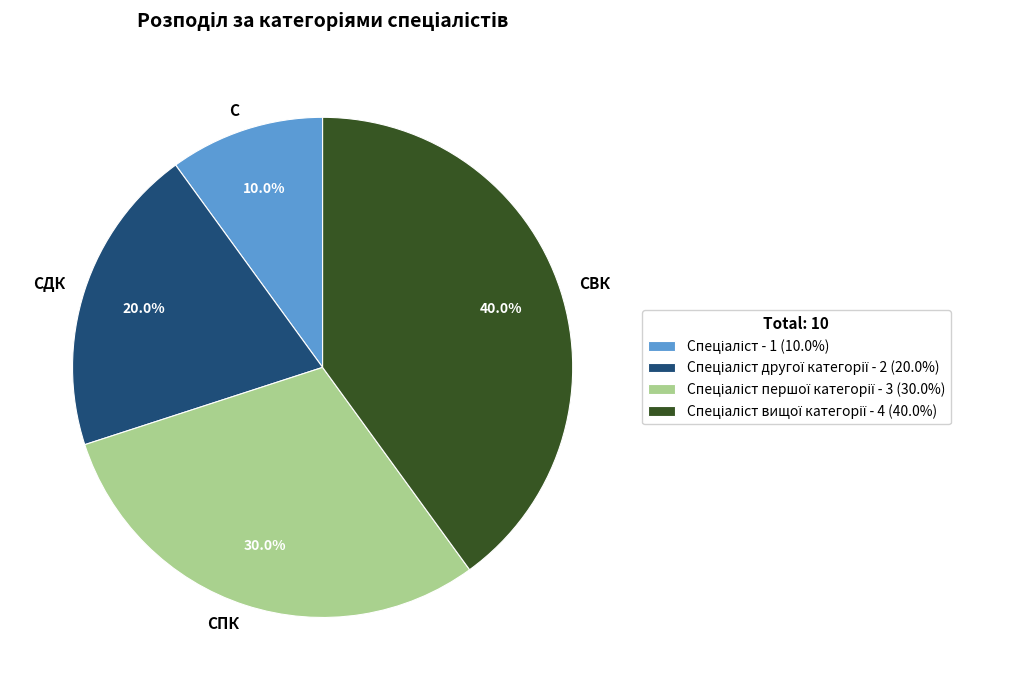

Between СВК and СПК, which is larger?

СВК